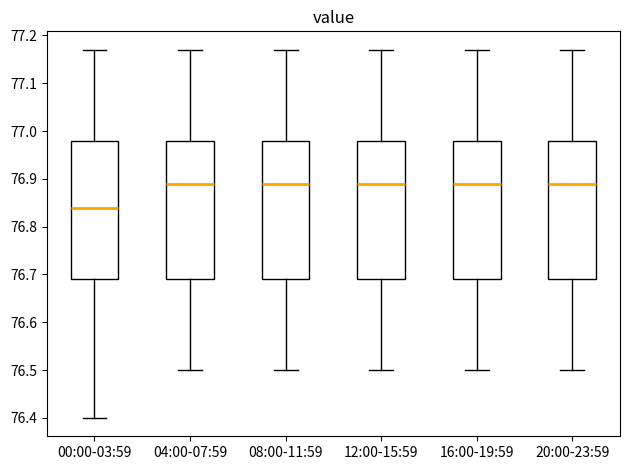

Reading left to right, transcribe this box plot: for each box, give where its median line is, the range the box spans, and where its two whiskers end, as read against the y-axis. The values are not printed on the chart, so give them approximately, as read against the axis.

00:00-03:59: median 76.84, box 76.69 to 76.98, whiskers 76.40 to 77.17
04:00-07:59: median 76.89, box 76.69 to 76.98, whiskers 76.50 to 77.17
08:00-11:59: median 76.89, box 76.69 to 76.98, whiskers 76.50 to 77.17
12:00-15:59: median 76.89, box 76.69 to 76.98, whiskers 76.50 to 77.17
16:00-19:59: median 76.89, box 76.69 to 76.98, whiskers 76.50 to 77.17
20:00-23:59: median 76.89, box 76.69 to 76.98, whiskers 76.50 to 77.17